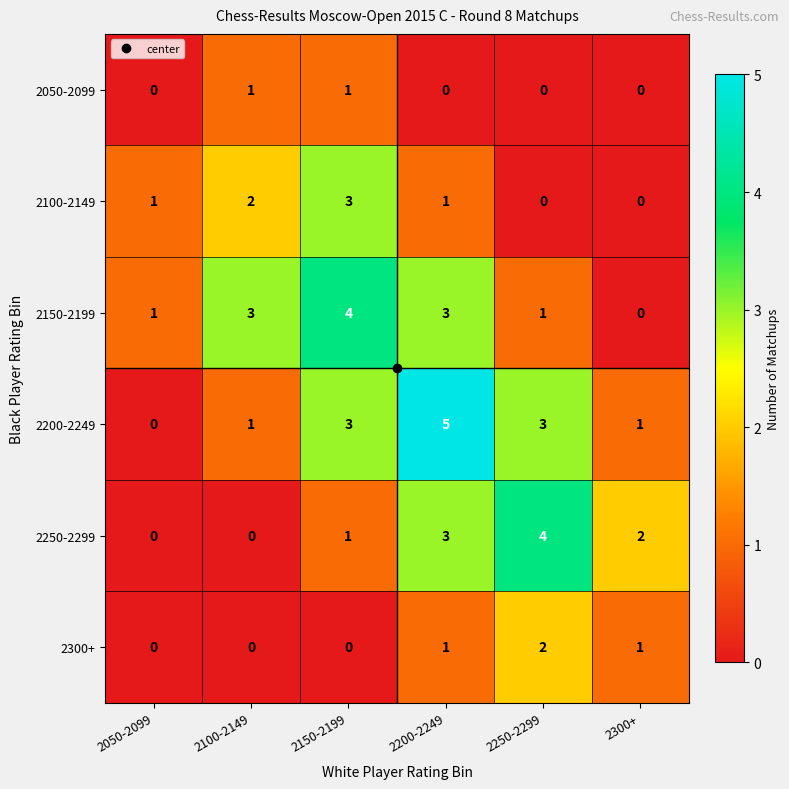

Which series has the largest range (max minus min)?

2200-2249